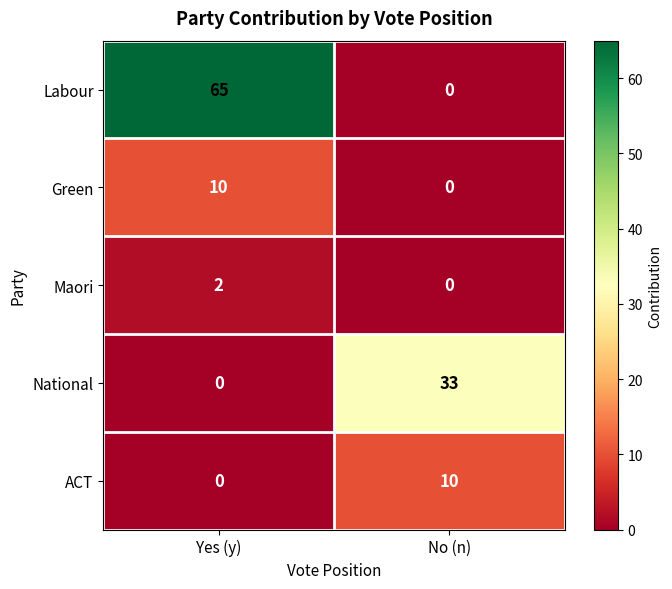

Which series changed the most between Yes (y) and No (n)?

Labour